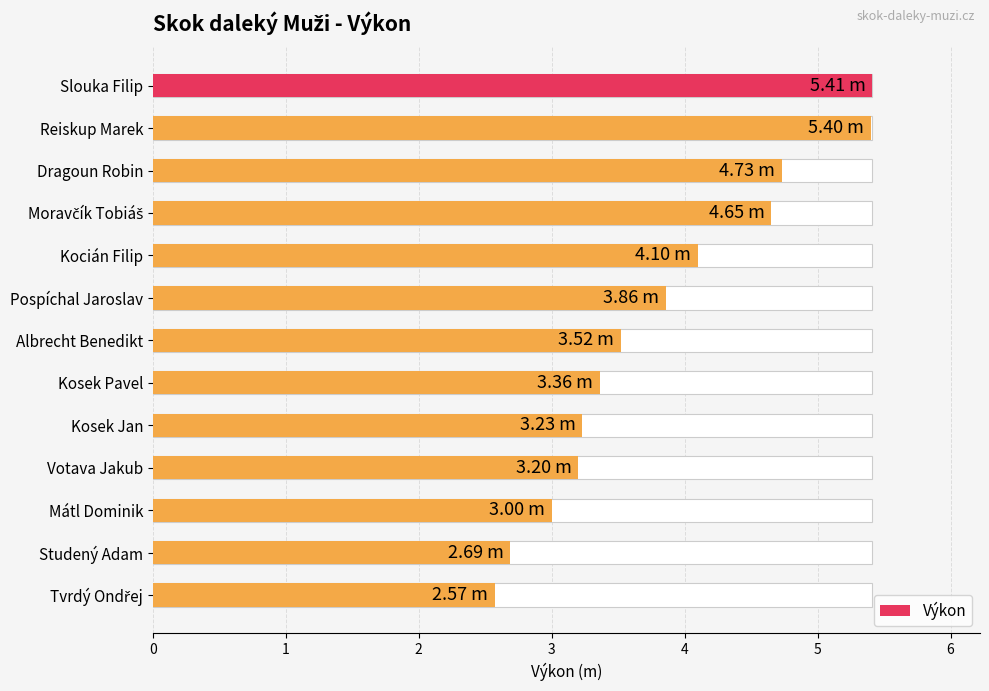

Between Albrecht Benedikt and Kosek Jan, which is larger?

Albrecht Benedikt